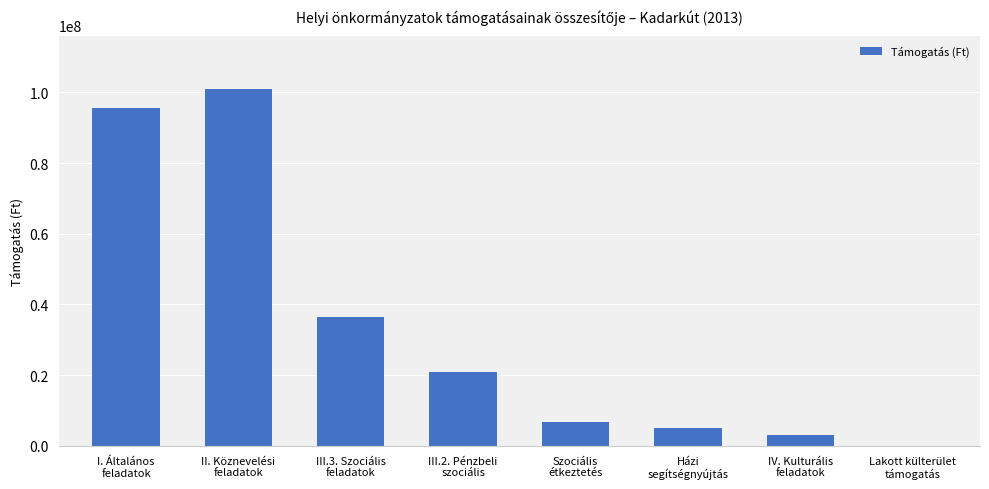

What is the greatest value displayed?

100909528